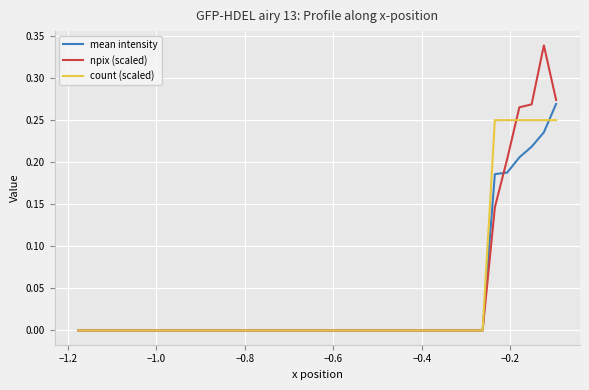

List the series in order of their peak value, lowest first.

count (scaled), mean intensity, npix (scaled)